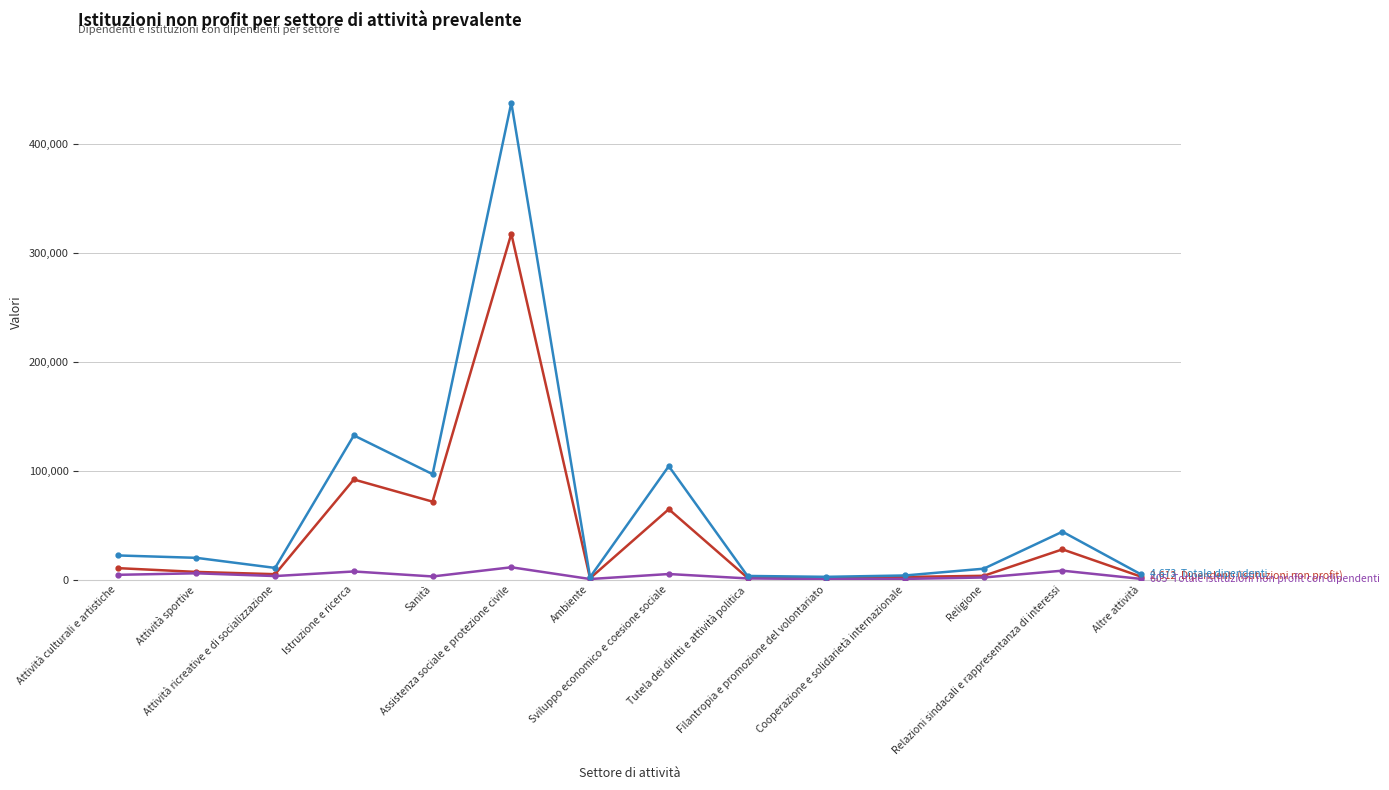

What is the maximum value shown in the chart?

437484